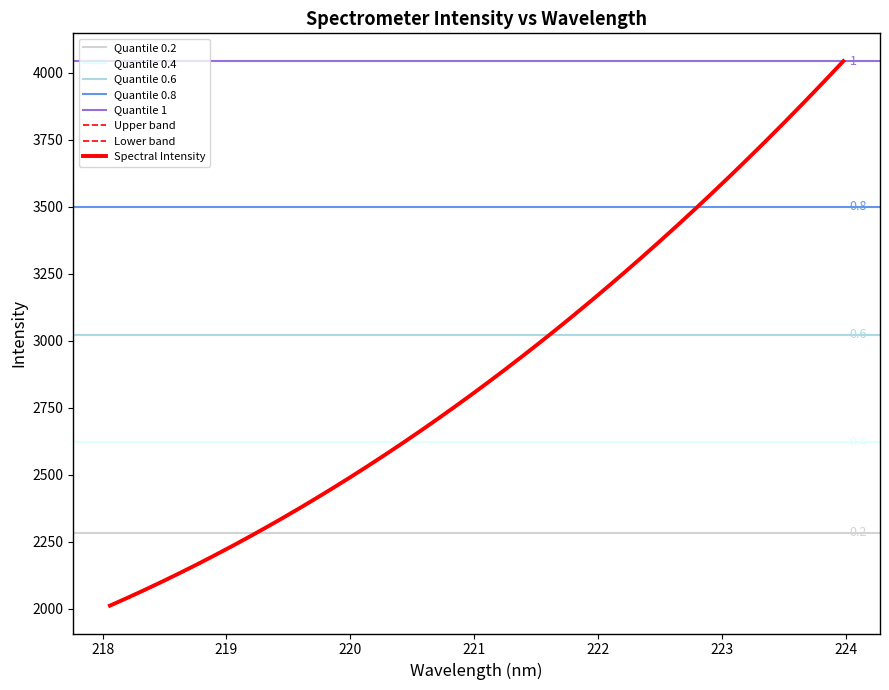

Reading right to left, list all the values displayed in this chart.

4043.8	3949.1	3858.9	3769.5	3680.9	3598.7	3516.8	3434.8	3351.7	3272.9	3196.8	3122.9	3049.6	2982.2	2916.5	2846.6	2781.9	2718.5	2656.1	2596.1	2537.5	2480.8	2426.5	2375.2	2323.4	2274.1	2224.8	2180.0	2137.0	2091.0	2049.8	2011.2